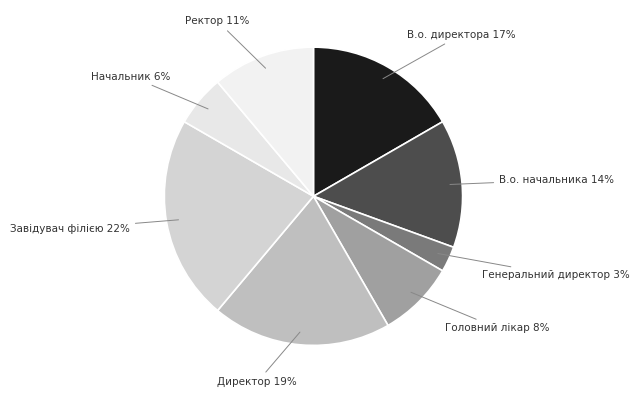

To the nearest percent, what is the difference between the largest and smallest slice percentages?

19%